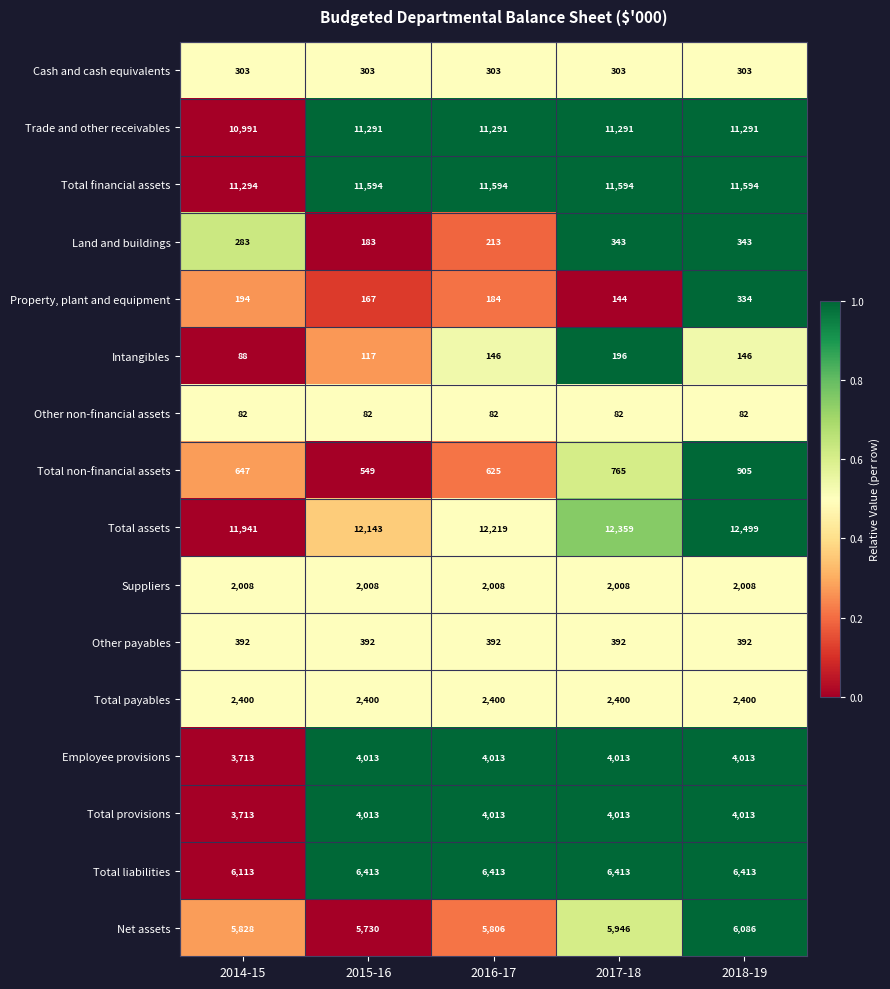

What is the sum of the Total assets values at 2018-19 and 2017-18?

24858